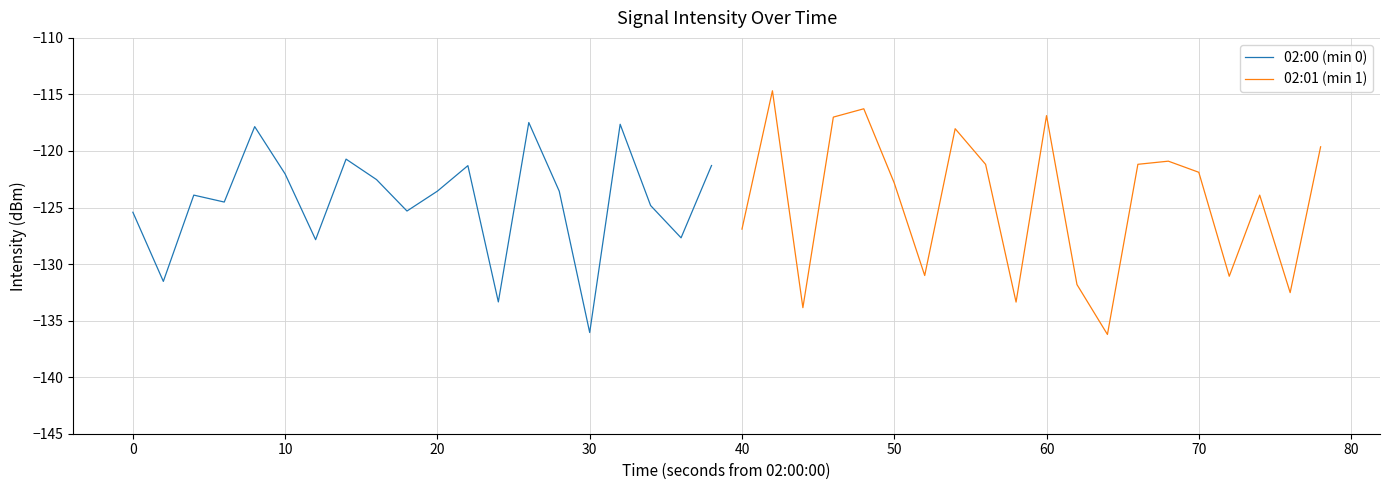

The value of 02:00 (min 0) at 20 is -123.5. True or false?

True